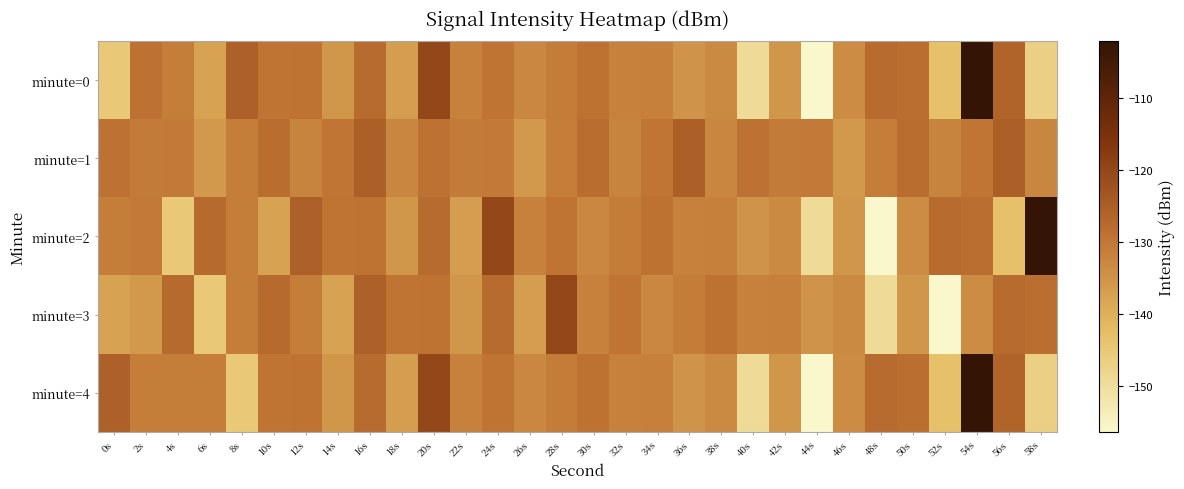

At 16s, list the series in order from largest to smallest.

minute=1, minute=3, minute=0, minute=4, minute=2